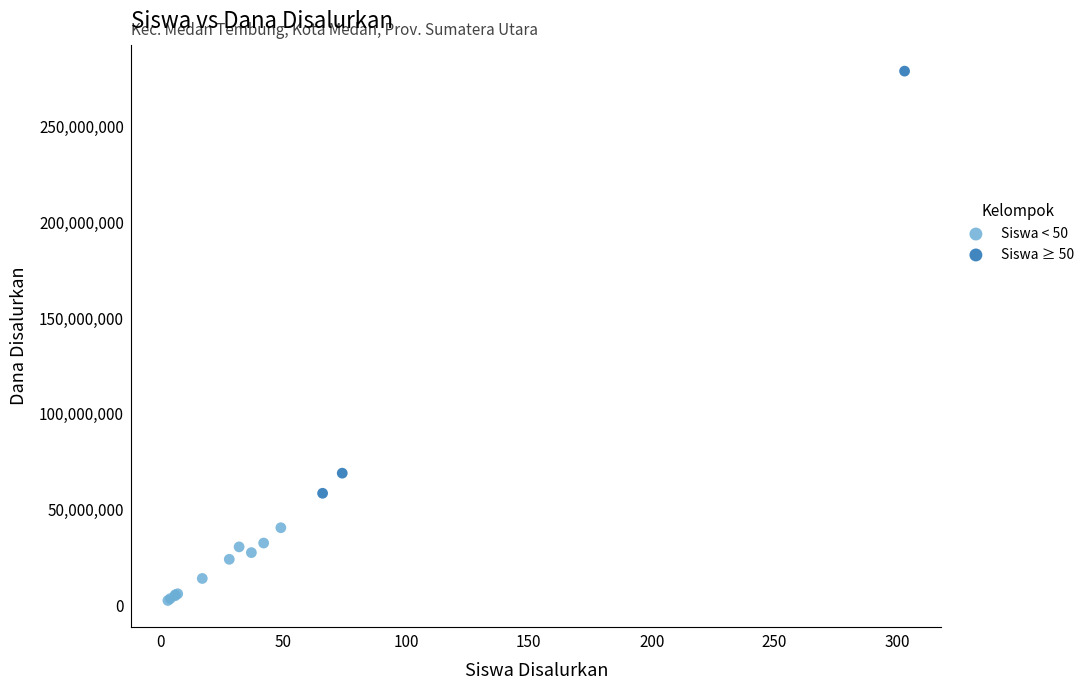

What are all the series names shown in the legend?

Siswa < 50, Siswa ≥ 50